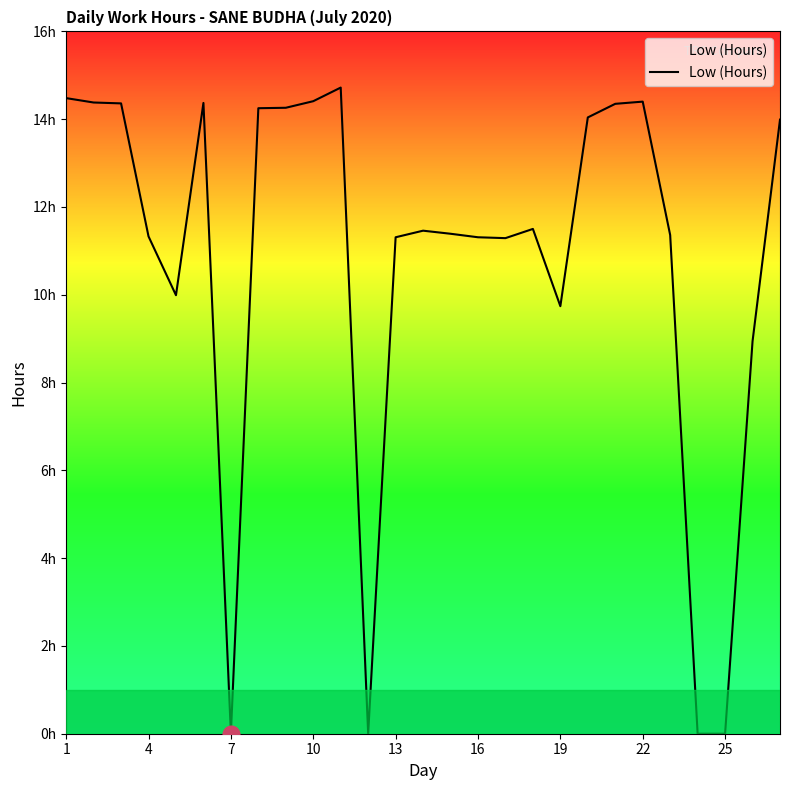

What is the label of the 15th point from the right?

13